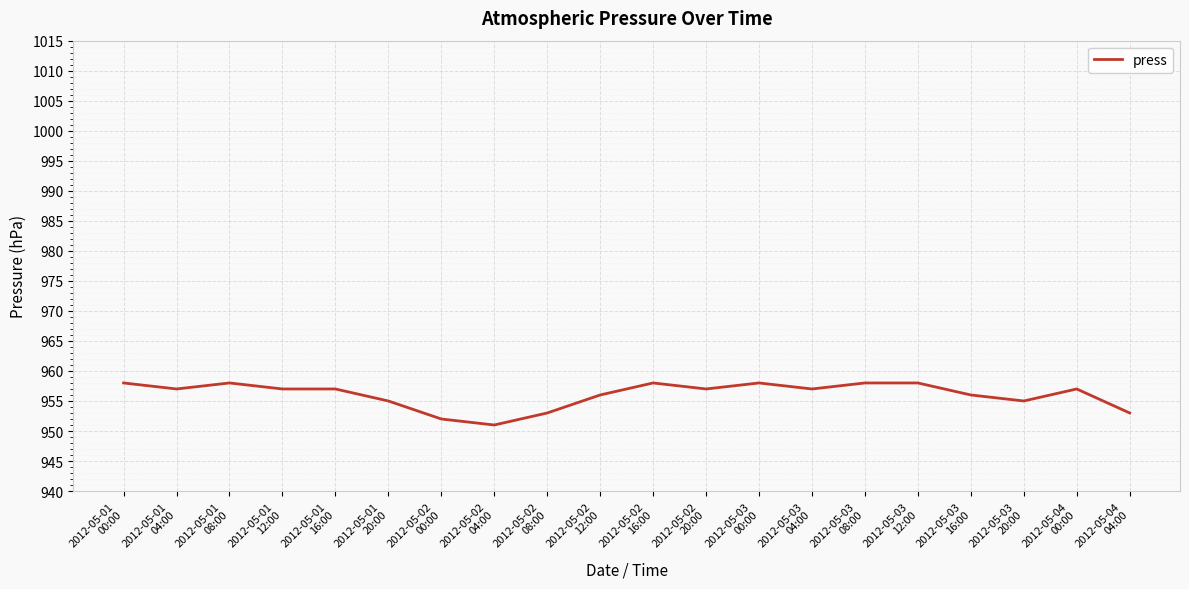

Where is the first local maximum?

2012-05-01
08:00